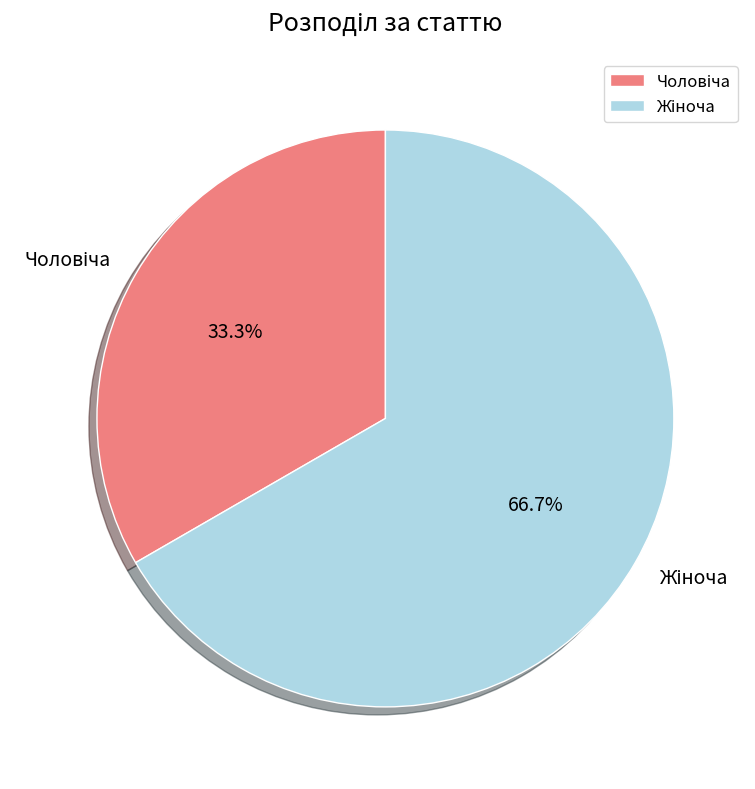

Is there a majority slice in this chart?

Yes